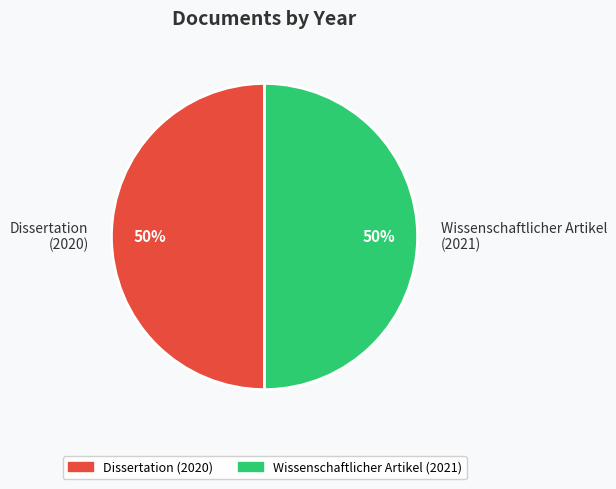

Is it true that Wissenschaftlicher Artikel (2021) is 43% of the pie?

False